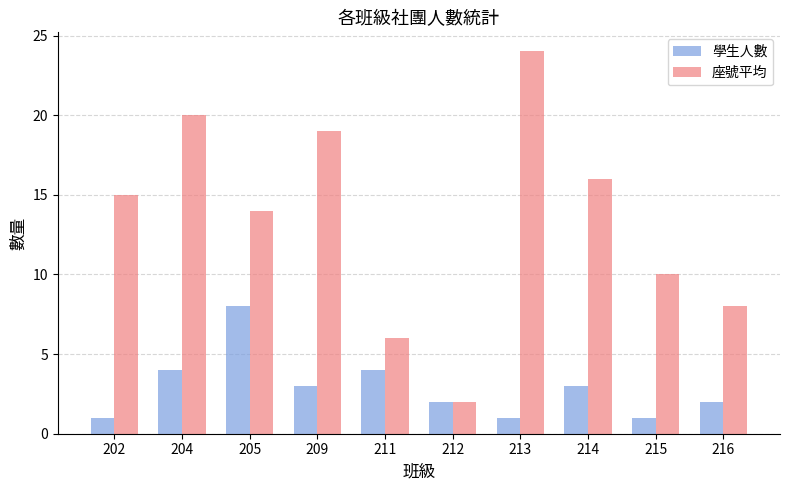

At which category is the sum across all series the highest?

213